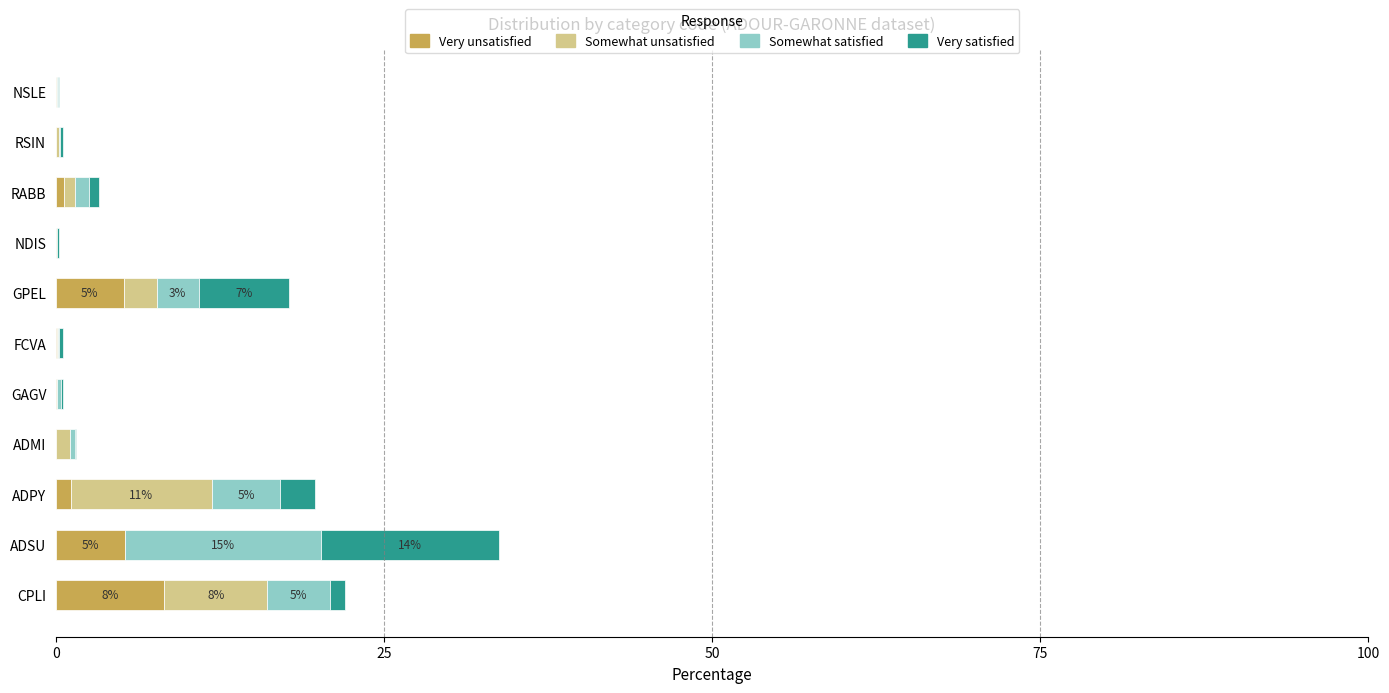

What is the maximum value for Very unsatisfied?

8.2